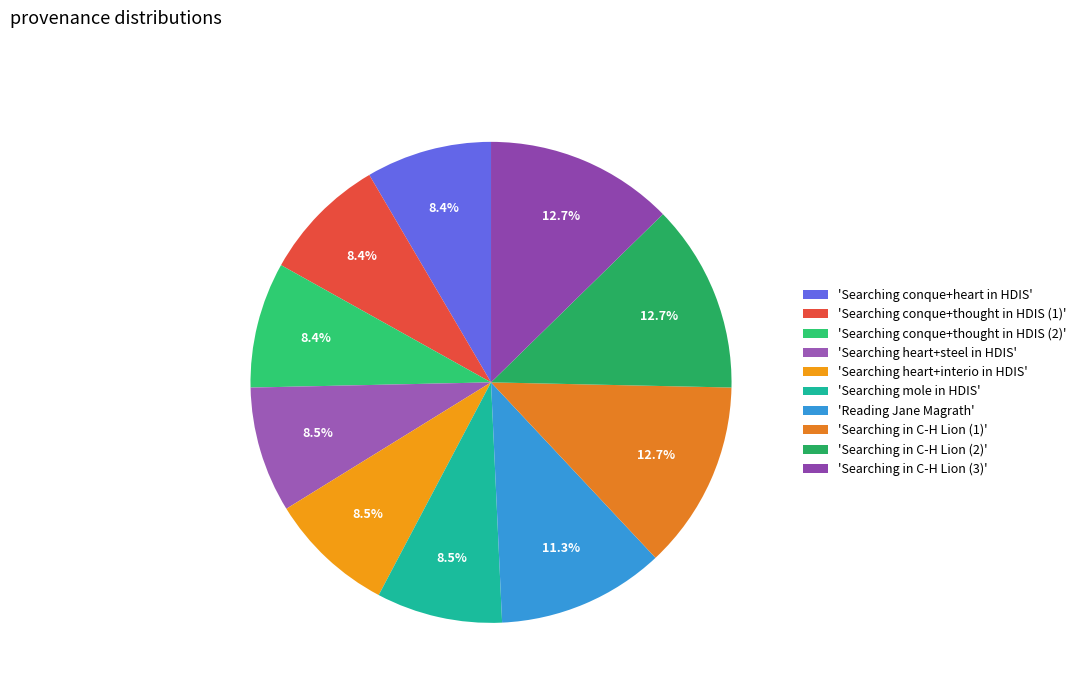

How many segments does this pie chart have?

10